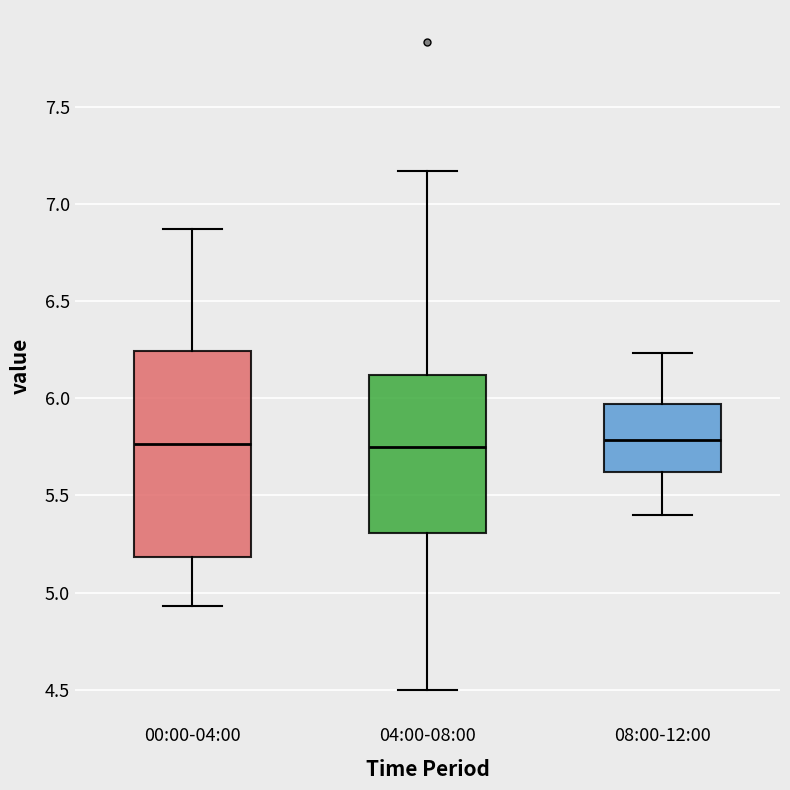

Which box is the tallest, from its lower edge to its upper edge?

00:00-04:00